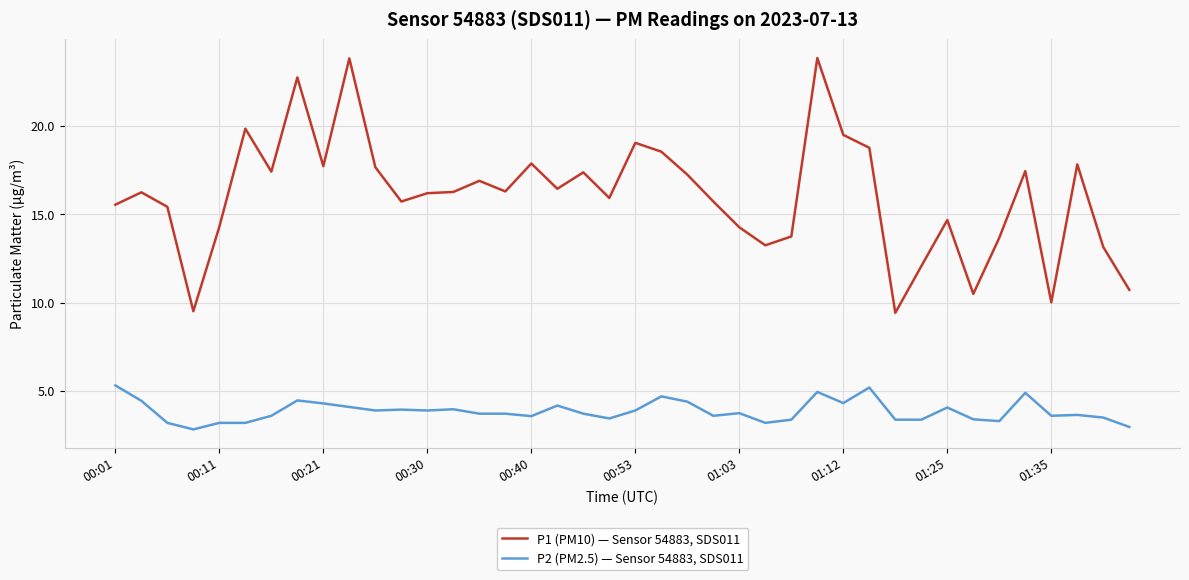

What is the difference between the second highest and minimum values in the P2 (PM2.5) — Sensor 54883, SDS011 series?

2.4